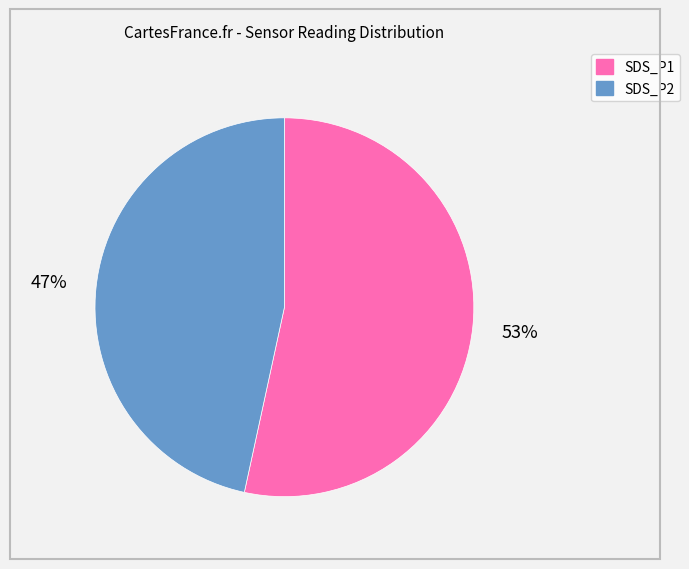

How many slices are in this pie chart?

2